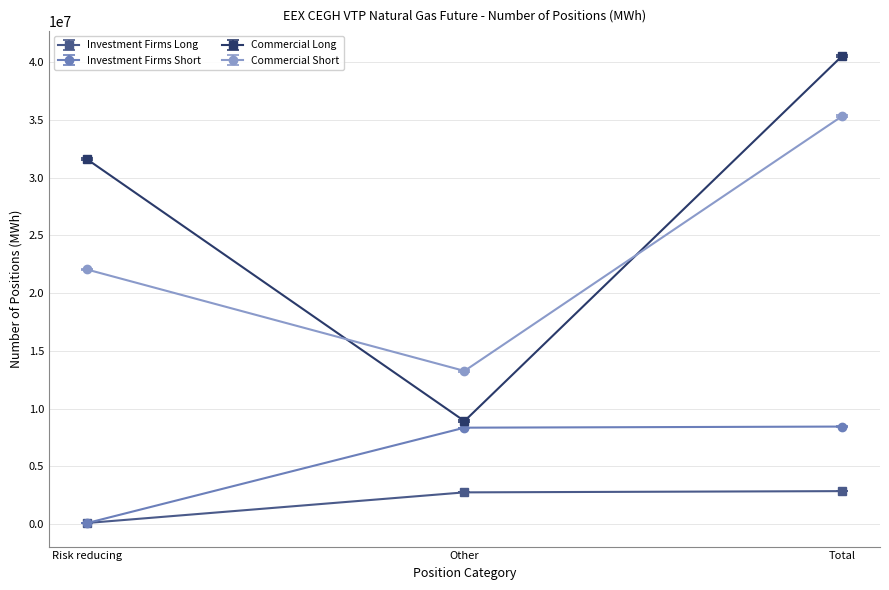

Is it true that Commercial Long equals 41337427 at Risk reducing?

False